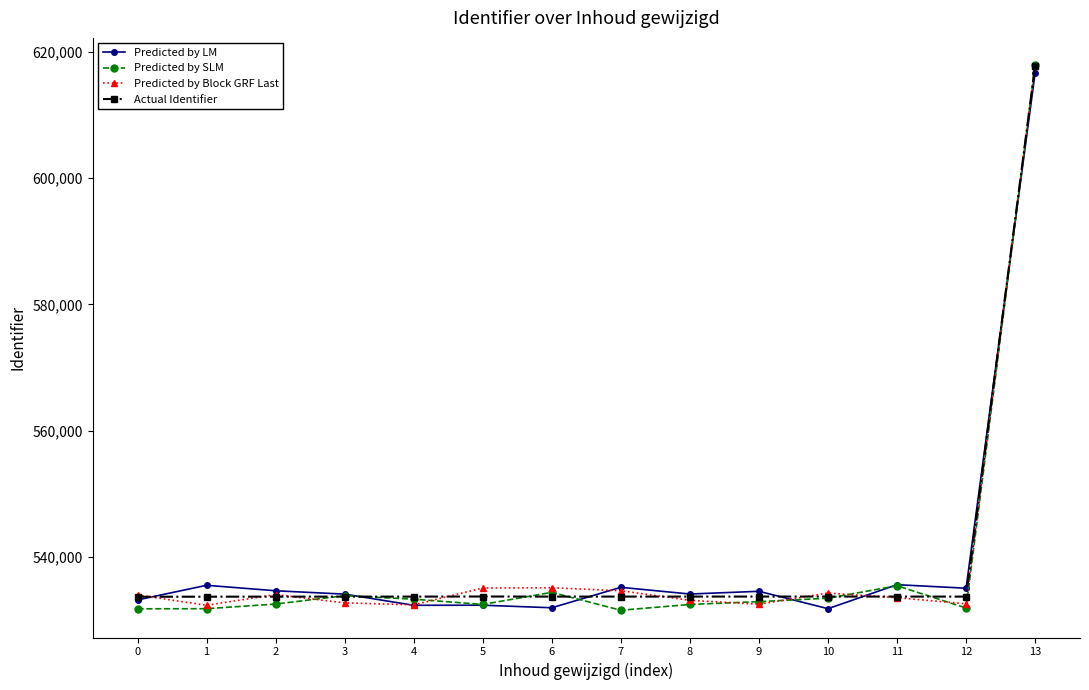

What is the minimum value for Predicted by Block GRF Last?

532373.4